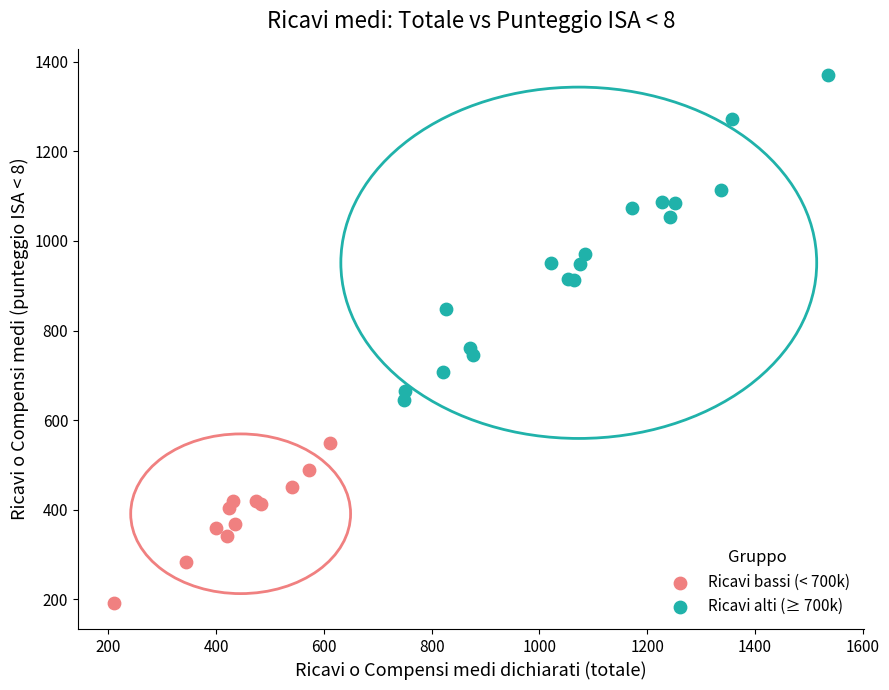

Which series contains the highest Y value?

Ricavi alti (≥ 700k)